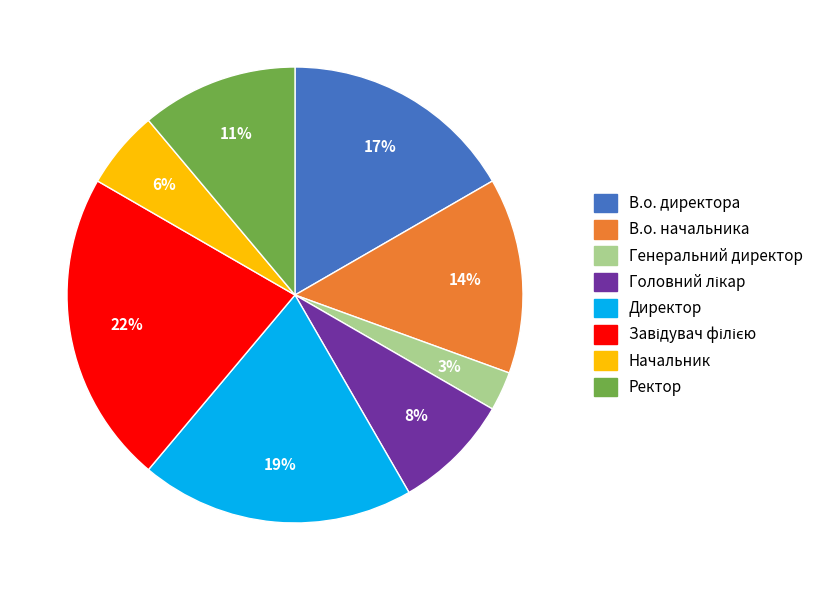

Is there any slice that represents more than half of the pie?

No